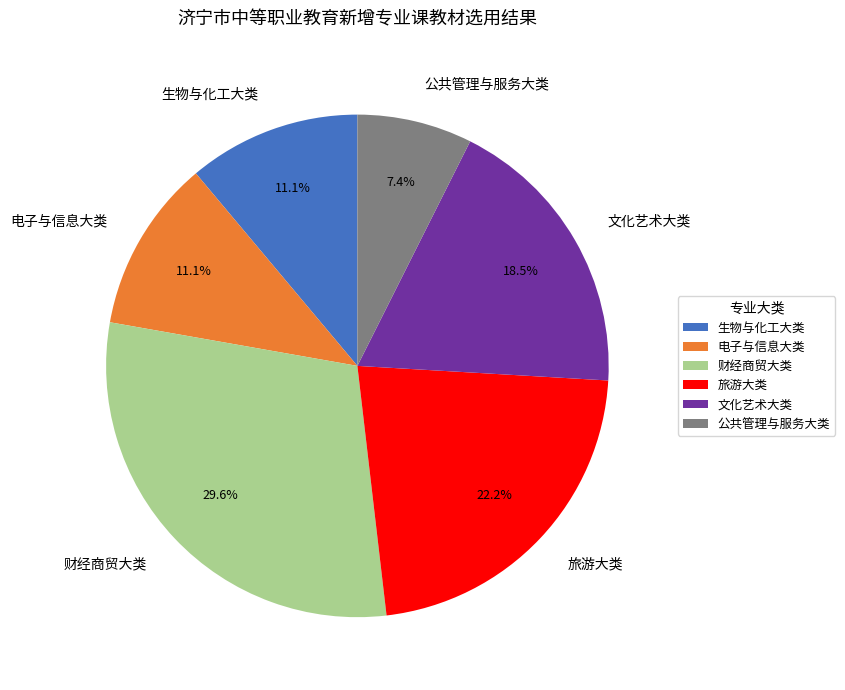

Which category has the biggest portion of the pie?

财经商贸大类